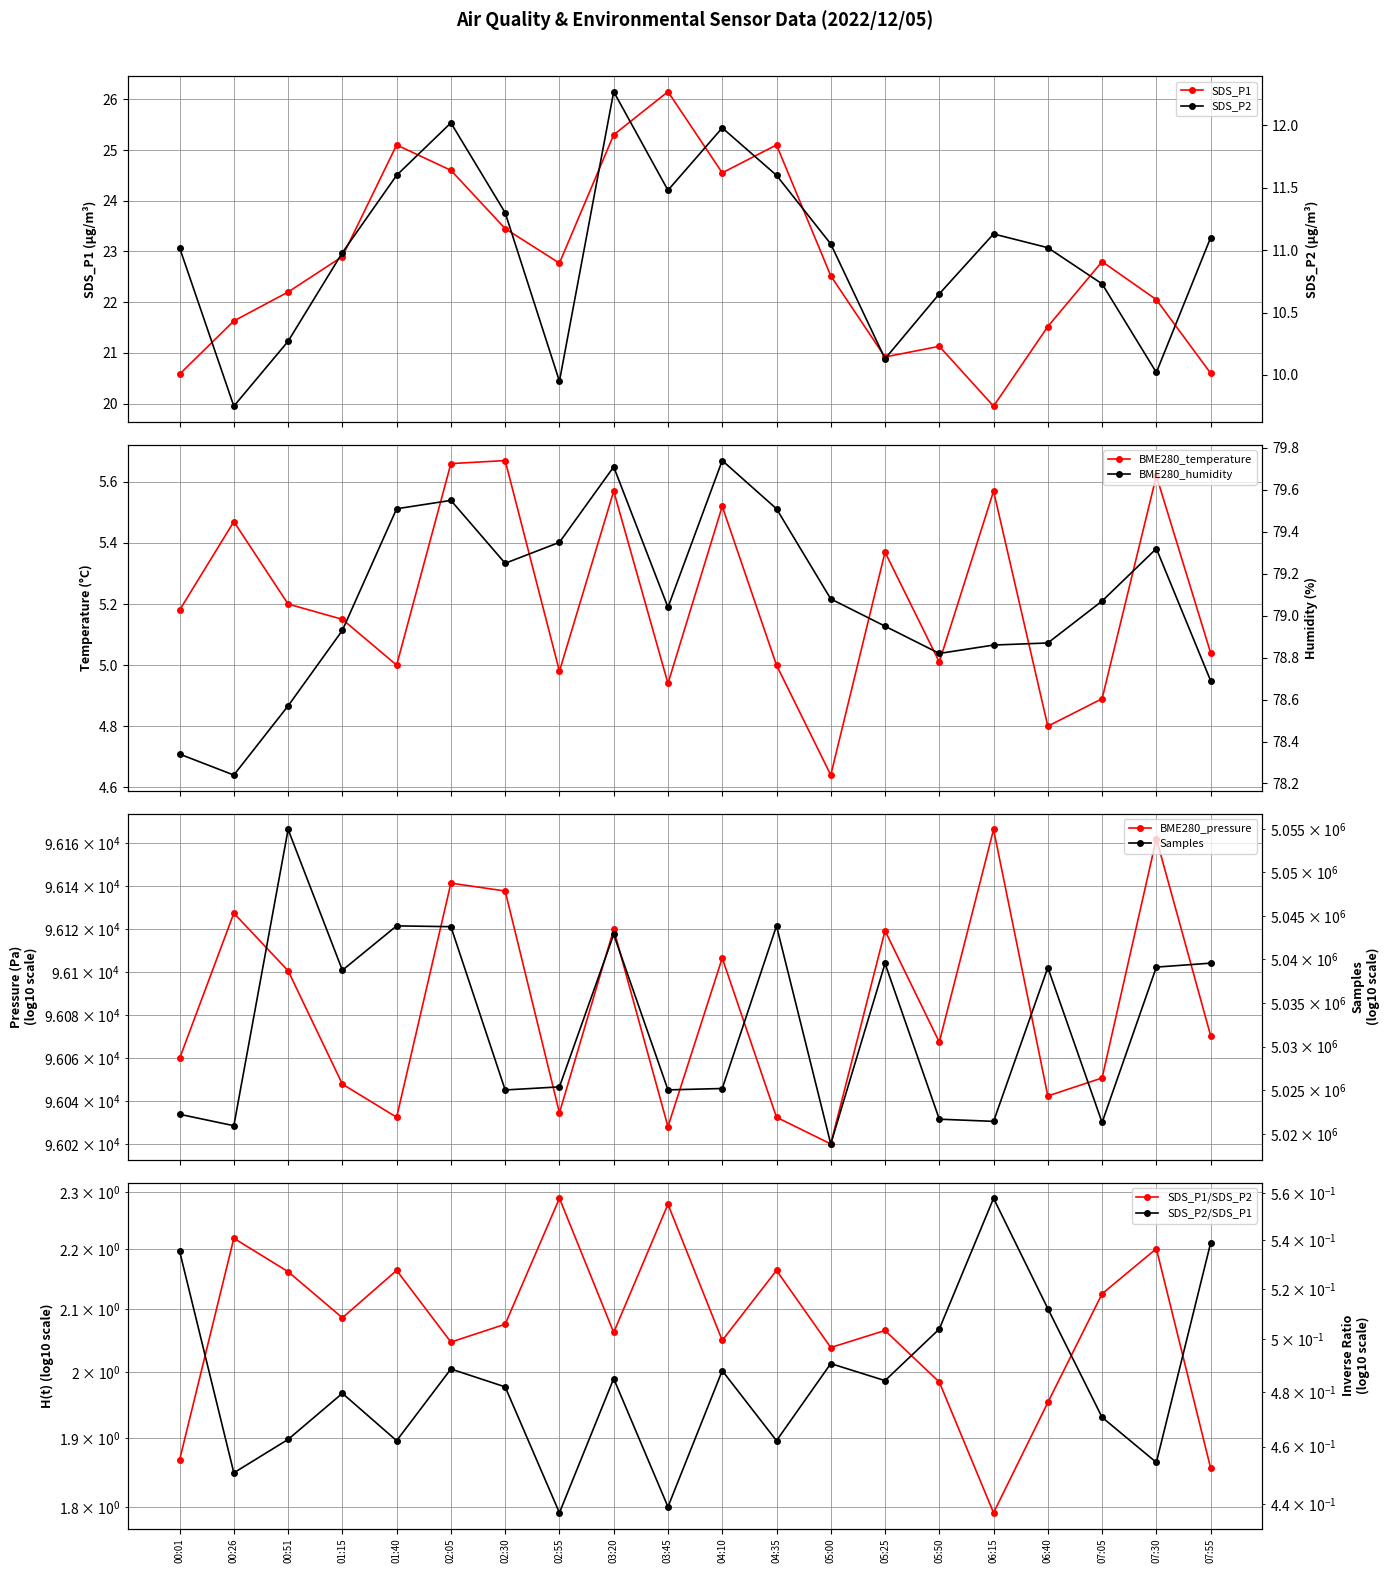

At how many categories does at least one series exceed 3175099?

20